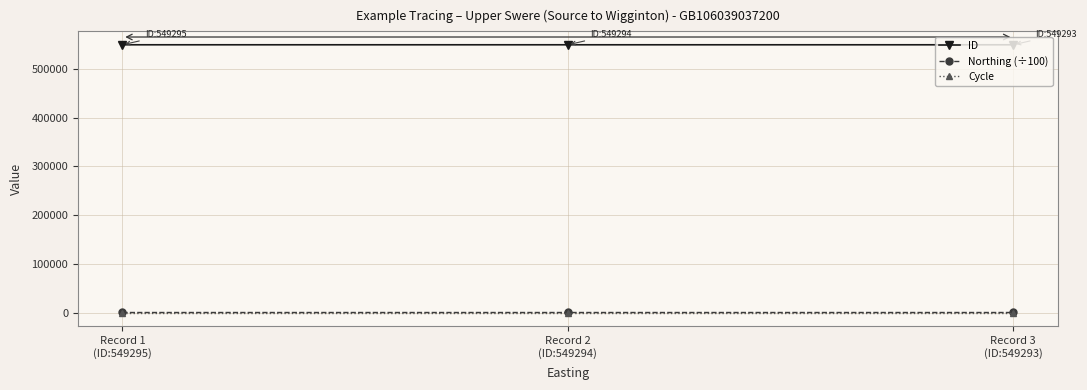

What is the value of the Cycle point at the 2nd from the left?

3.0